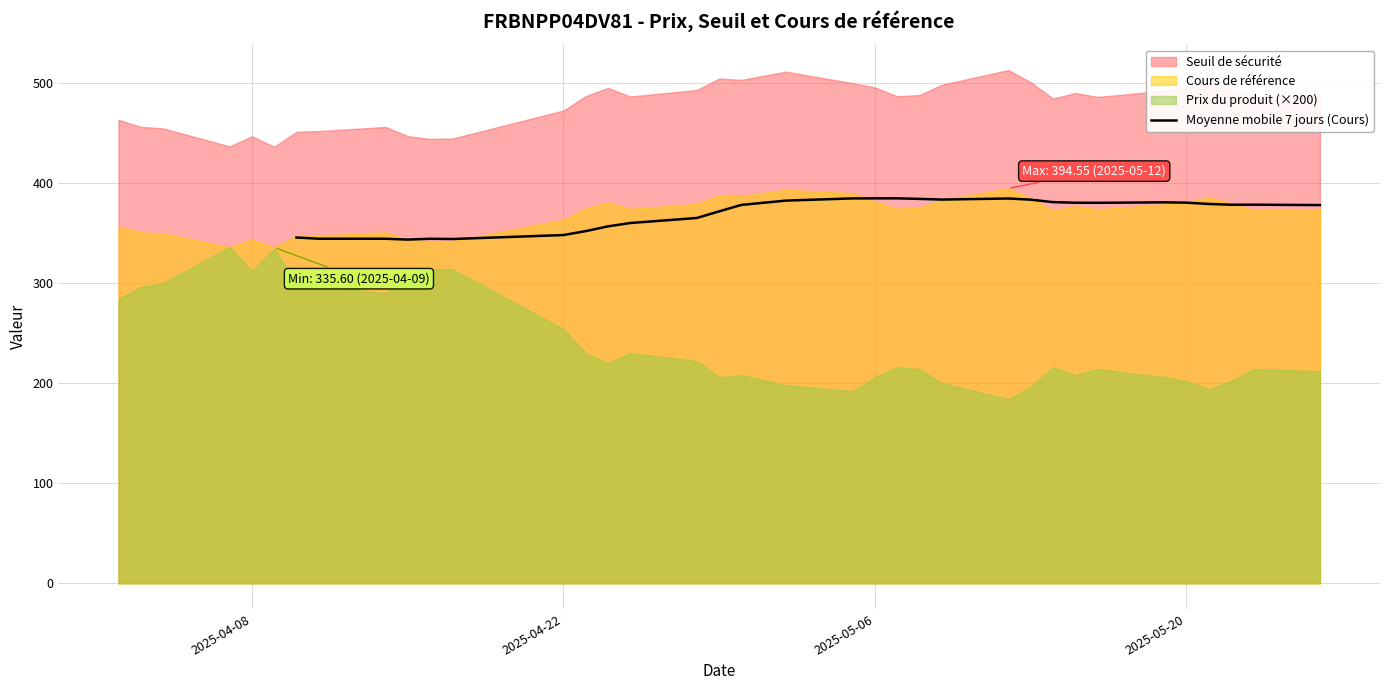

What is the value of the 29th point from the left?

378.4